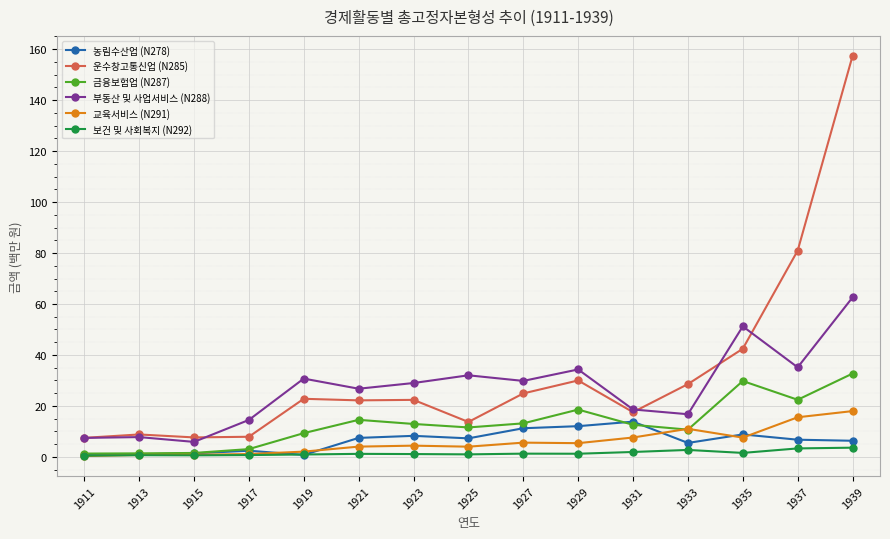

True or false: 운수창고통신업 (N285) has more than 0 points higher than both neighbors.

True